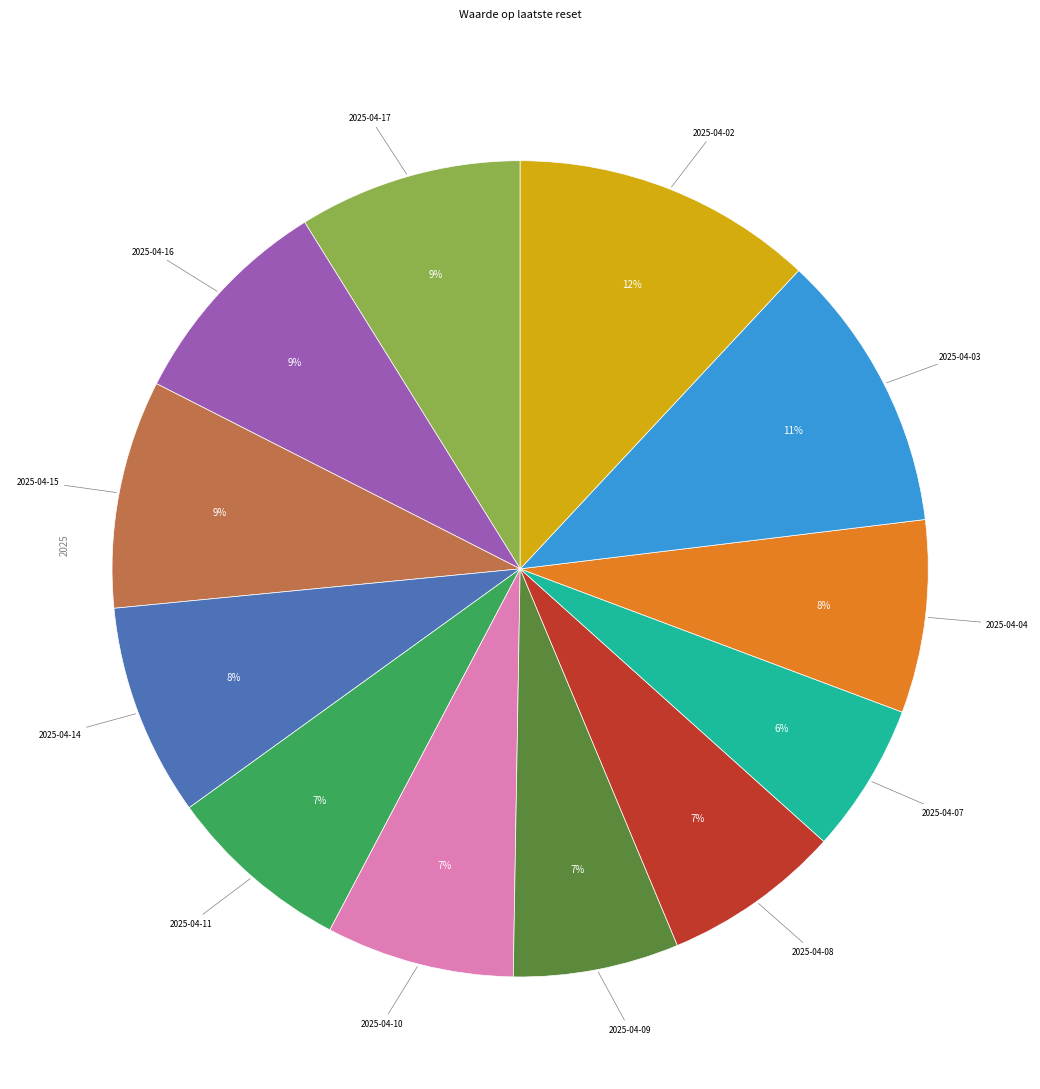

To the nearest percent, what is the difference between the largest and smallest slice percentages?

6%